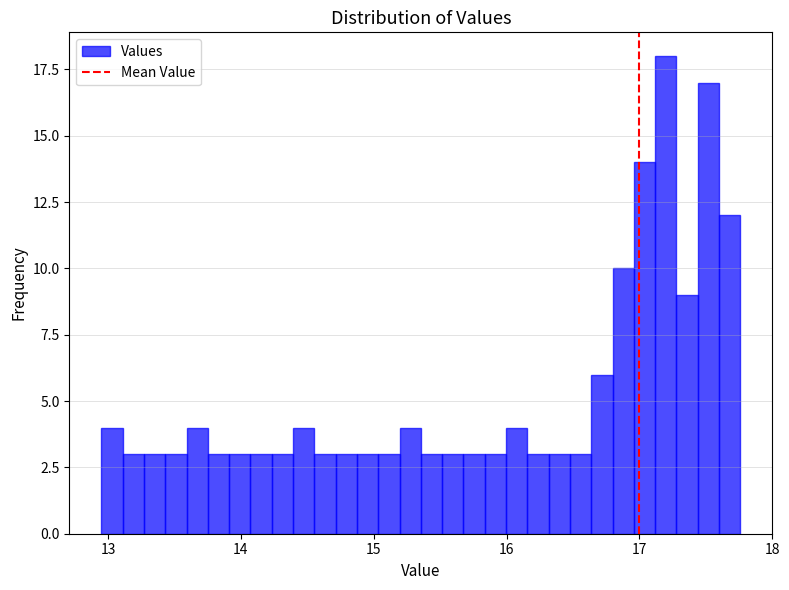

Read against the x-axis, roughly where is the centre of the tallest bar?

17.2